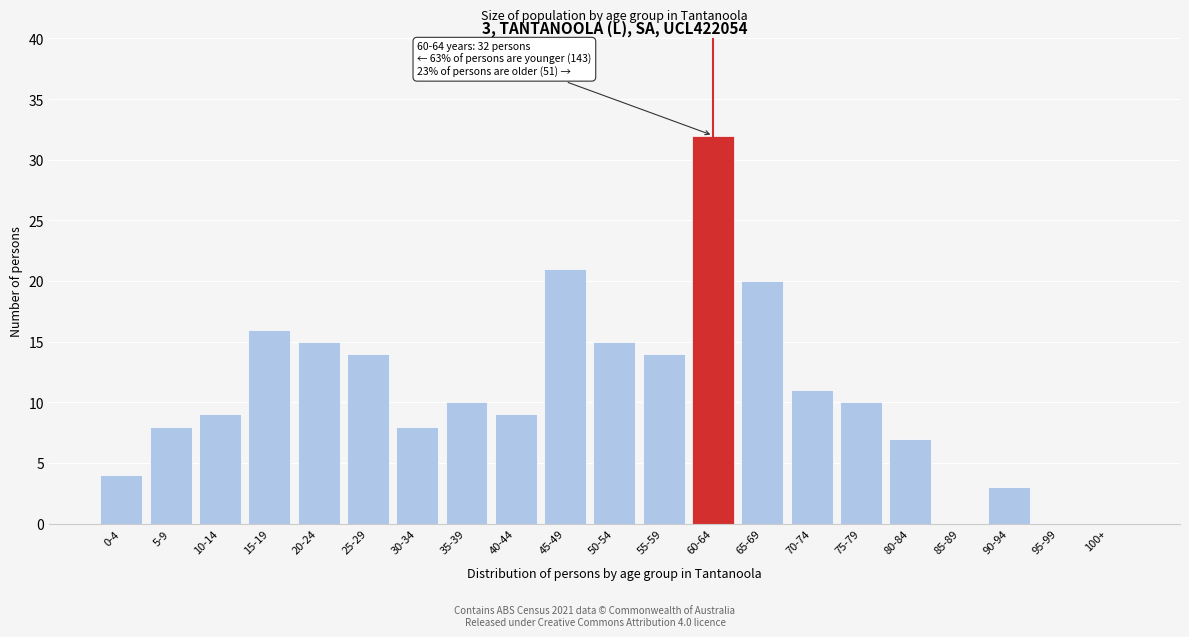

Reading left to right, list all the values displayed in this chart.

0-4=4	5-9=8	10-14=9	15-19=16	20-24=15	25-29=14	30-34=8	35-39=10	40-44=9	45-49=21	50-54=15	55-59=14	60-64=32	65-69=20	70-74=11	75-79=10	80-84=7	85-89=0	90-94=3	95-99=0	100+=0